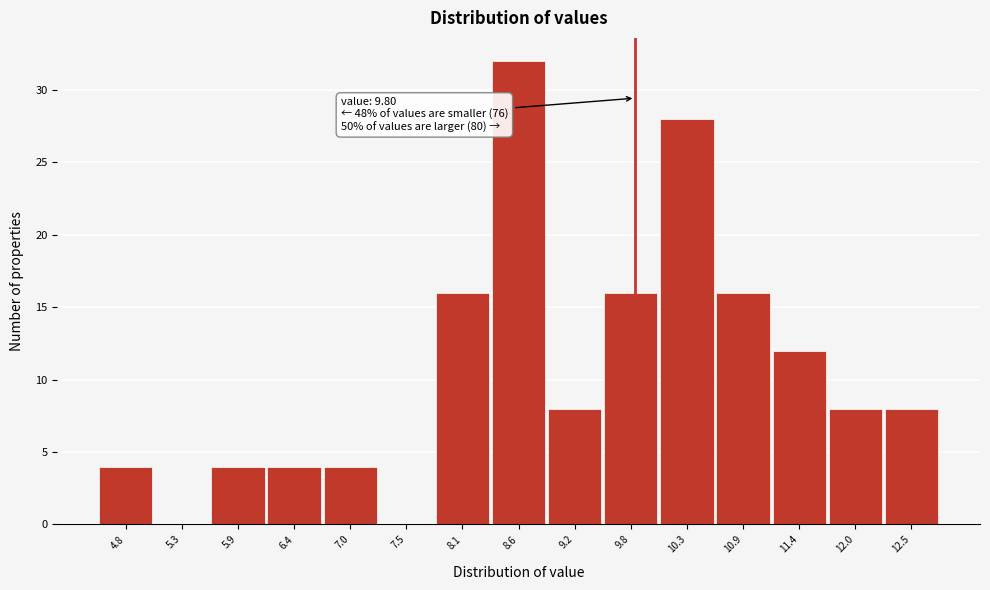

Over which range of the x-axis is the bar tallest?

8.4 to 8.9